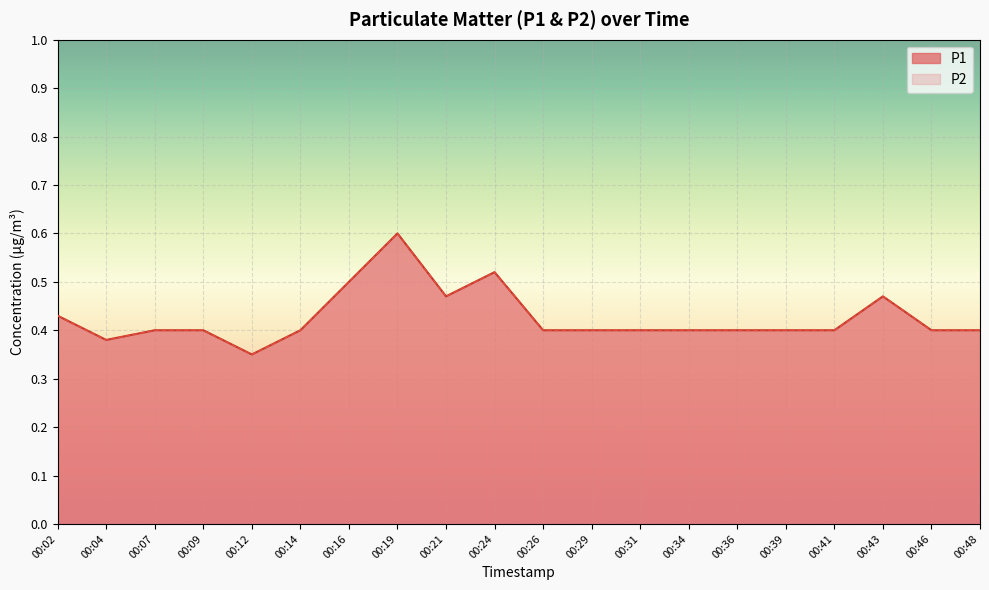

At how many categories does at least one series exceed 0?

20